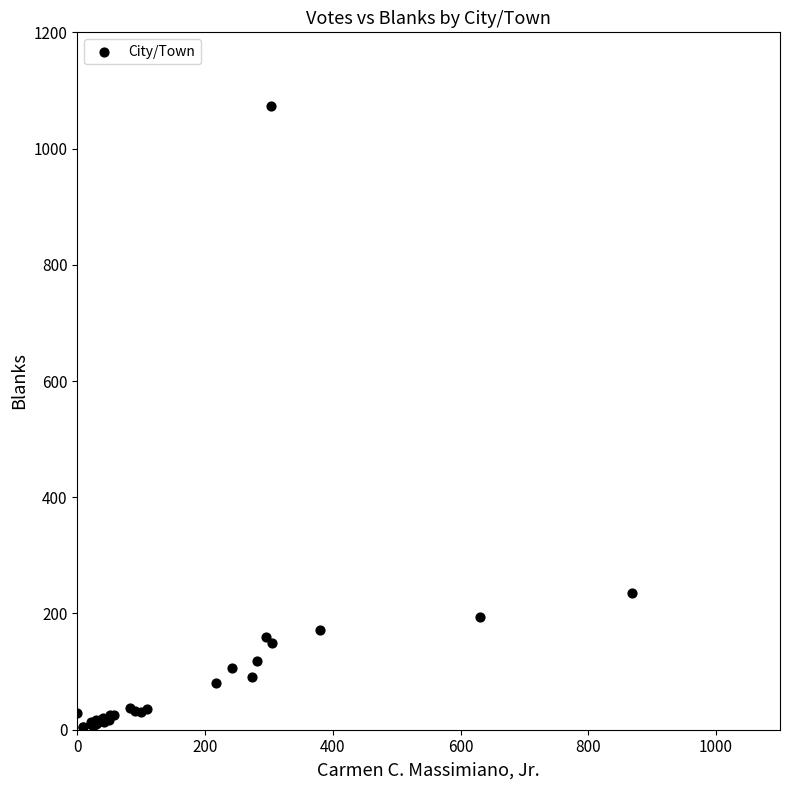

What Y value in the scatter plot is closest to 538?

235